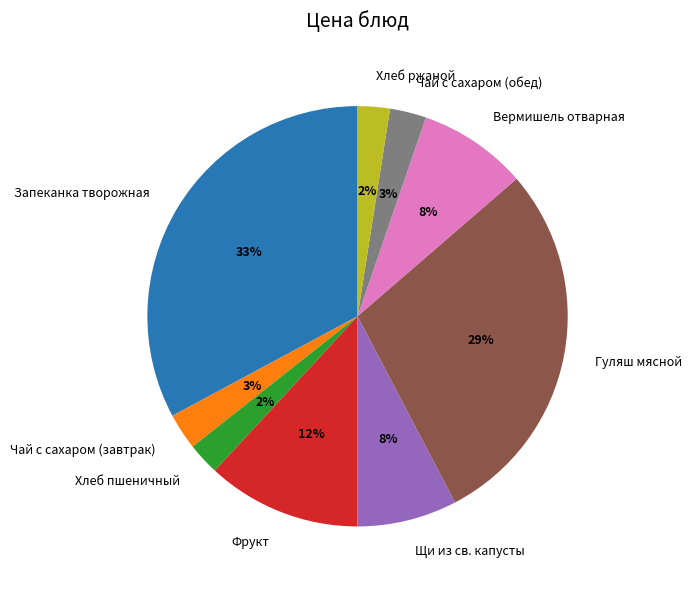

To the nearest percent, what is the difference between the Вермишель отварная and Хлеб пшеничный slice percentages?

6%